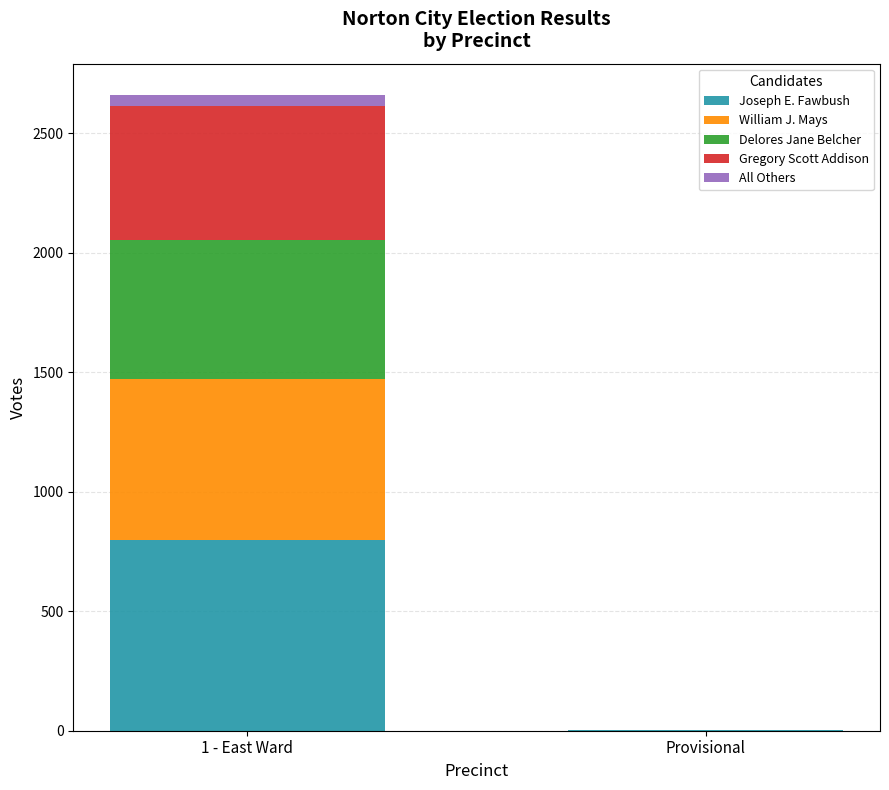

At which category is the sum across all series the highest?

1 - East Ward